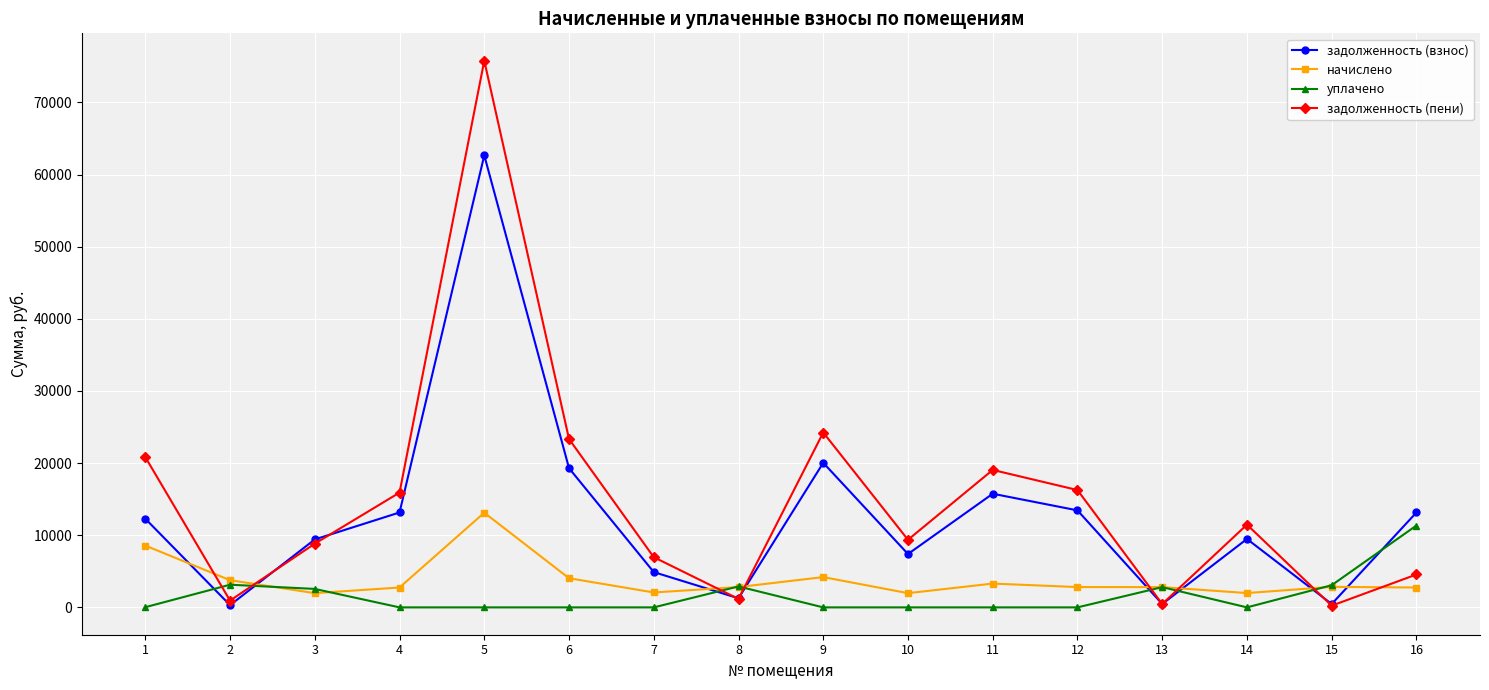

Is the value of задолженность (пени) at 8 greater than the value of задолженность (взнос) at 6?

No